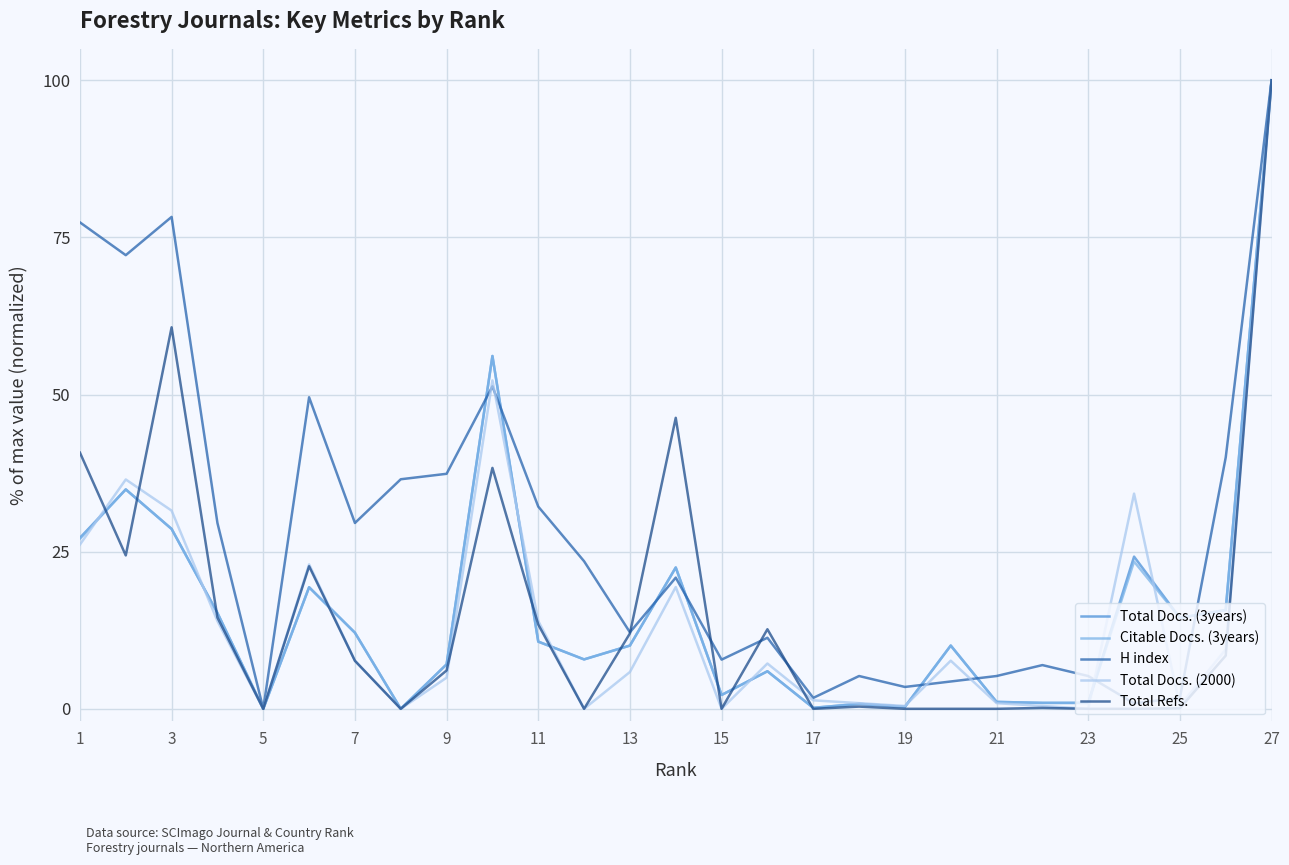

At how many categories does at least one series exceed 28?

14